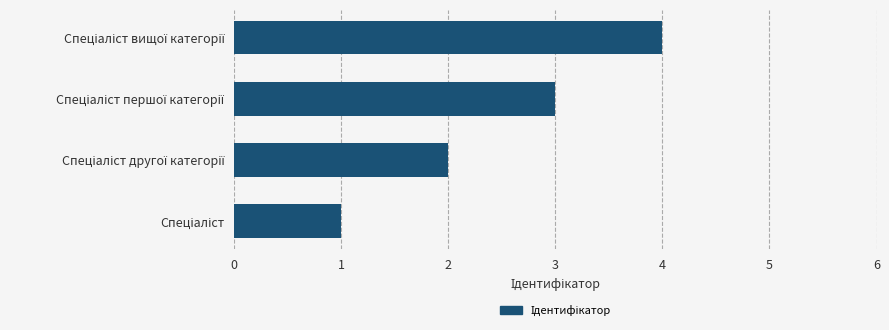

What is the difference between the maximum and minimum values?

3